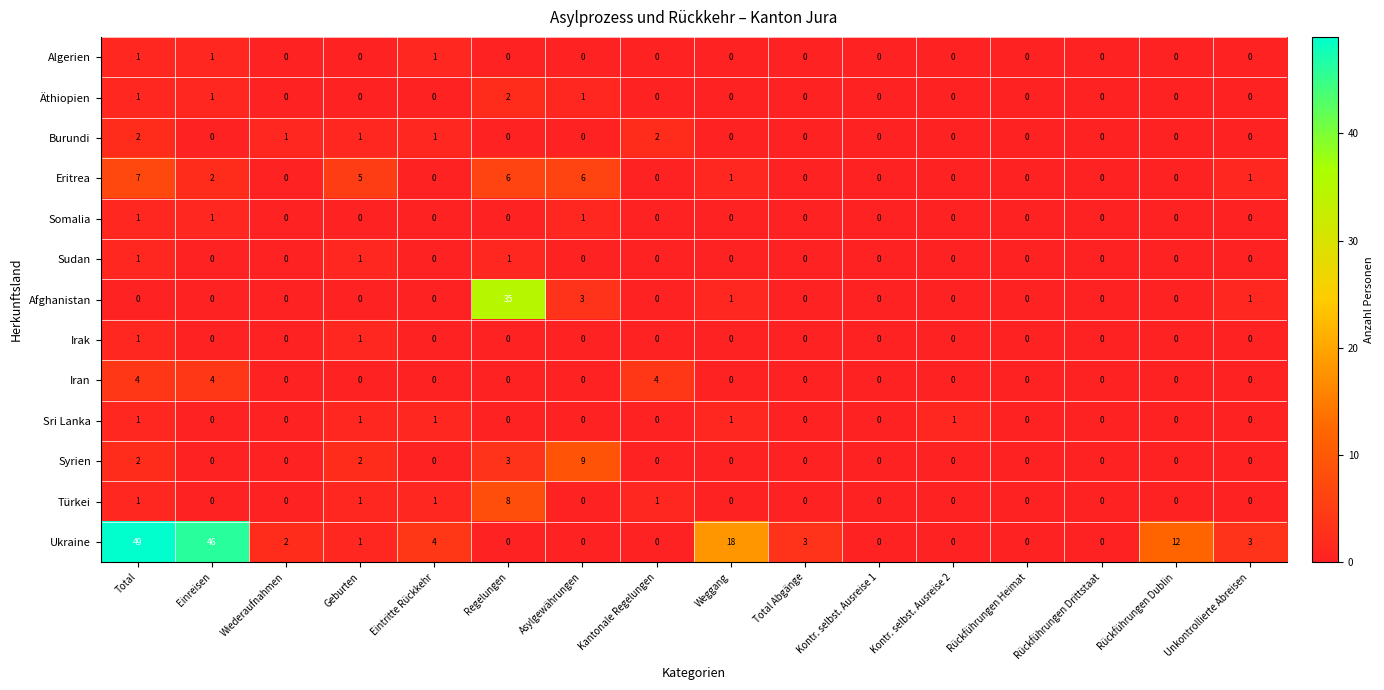

How many data points does each series have?

16